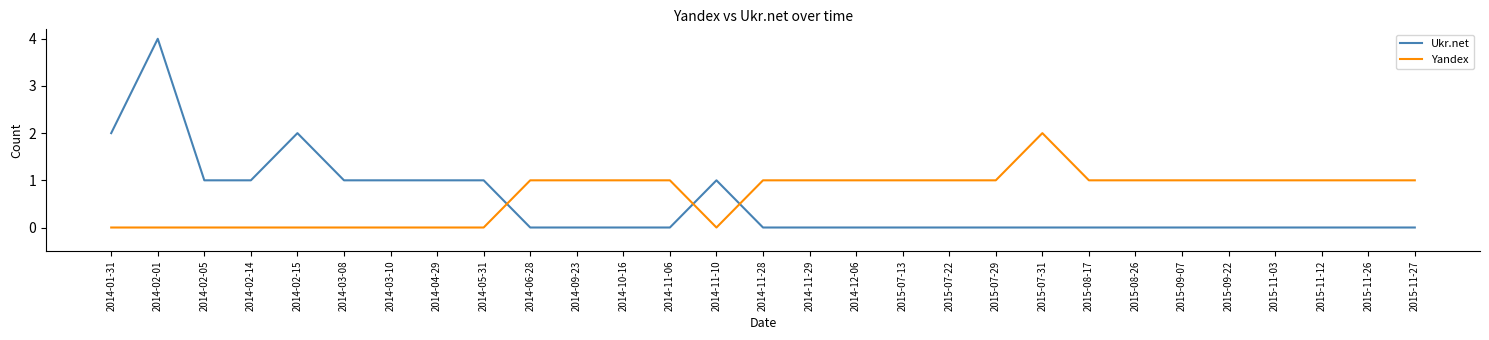

What position from the right is 2014-01-31?

29